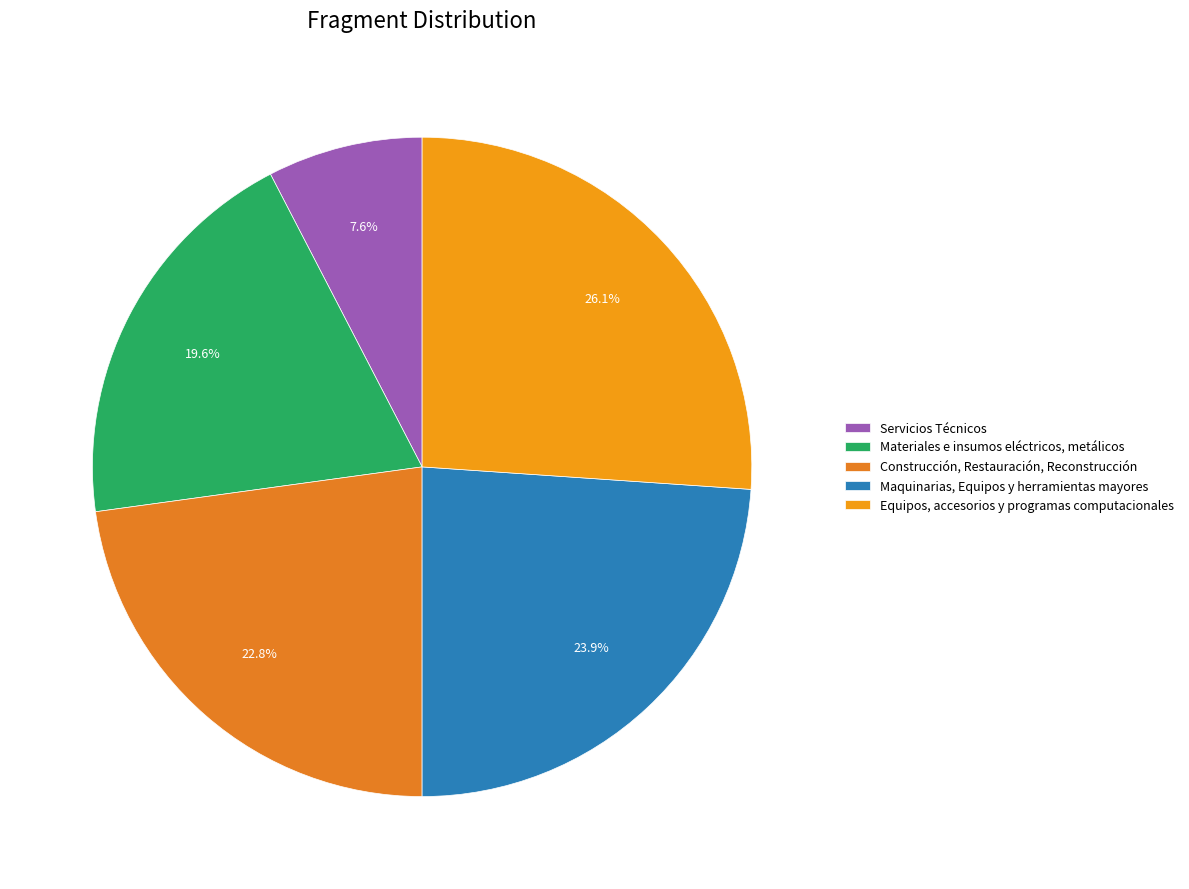

Rank the categories by value from lowest to highest.

Servicios Técnicos, Materiales e insumos eléctricos, metálicos, Construcción, Restauración, Reconstrucción, Maquinarias, Equipos y herramientas mayores, Equipos, accesorios y programas computacionales